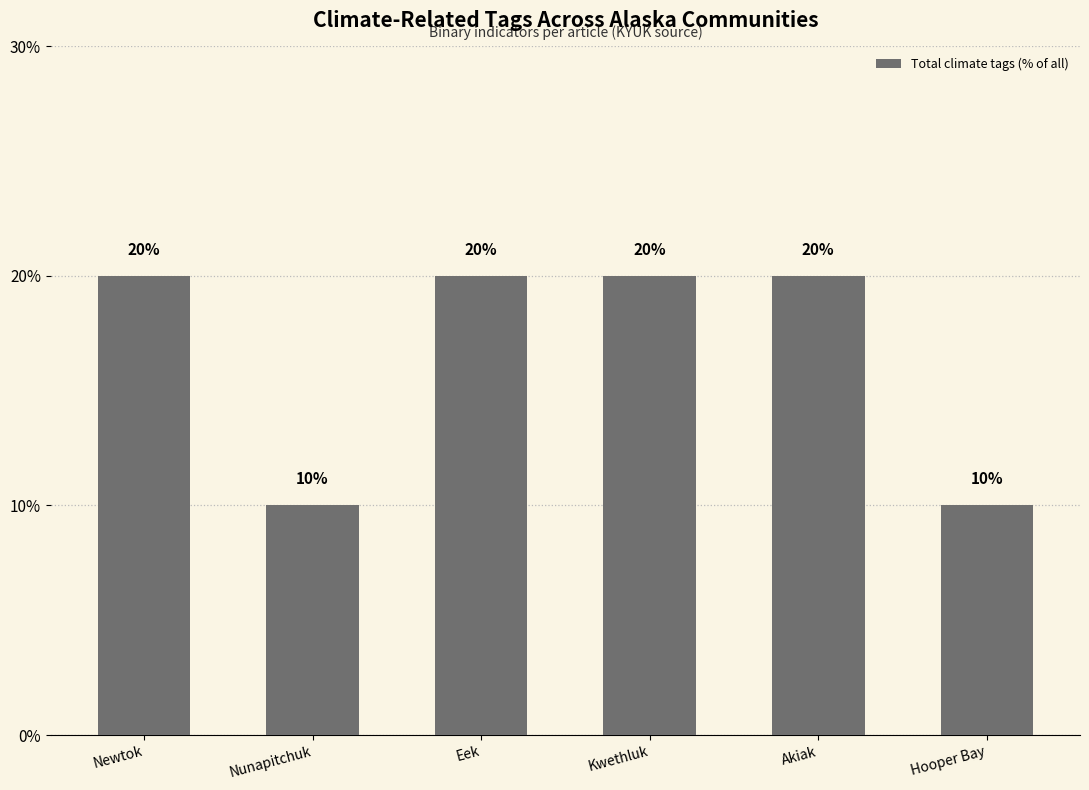

What is the difference between the second highest and minimum values?

10